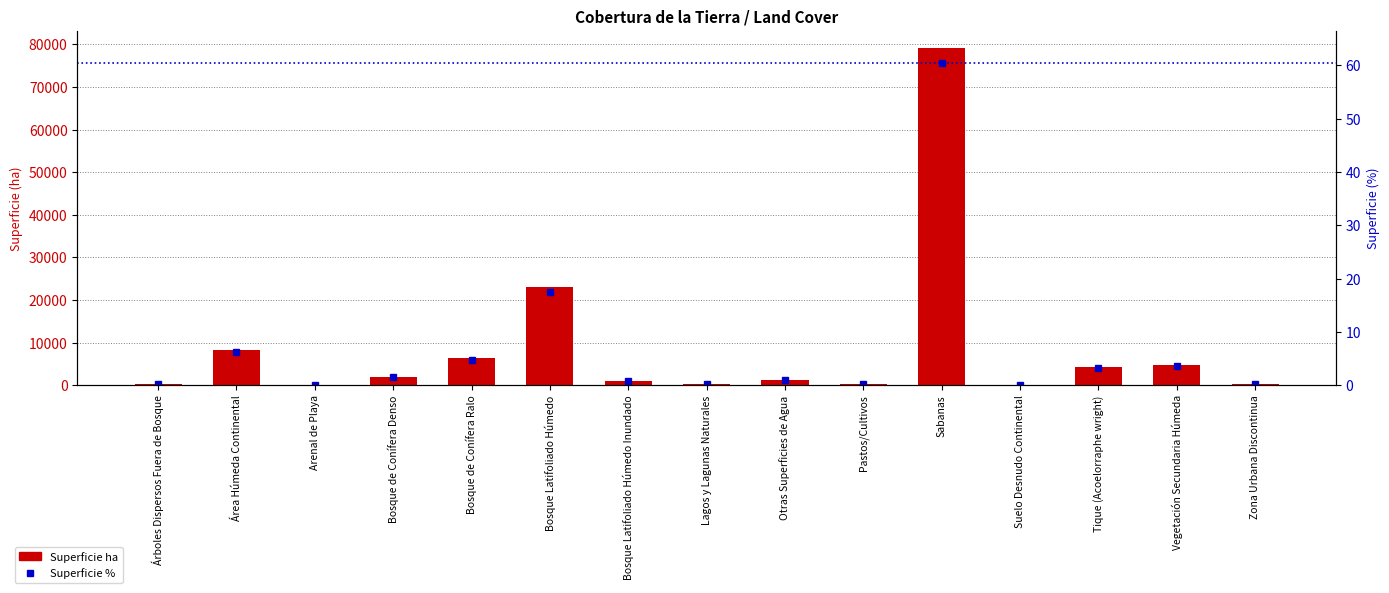

True or false: Superficie % has a value of 0.2 at Árboles Dispersos Fuera de Bosque.

True